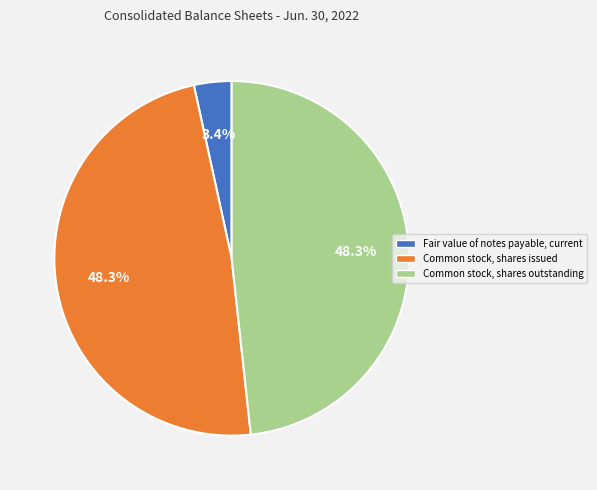

Which slice is the smallest?

Fair value of notes payable, current